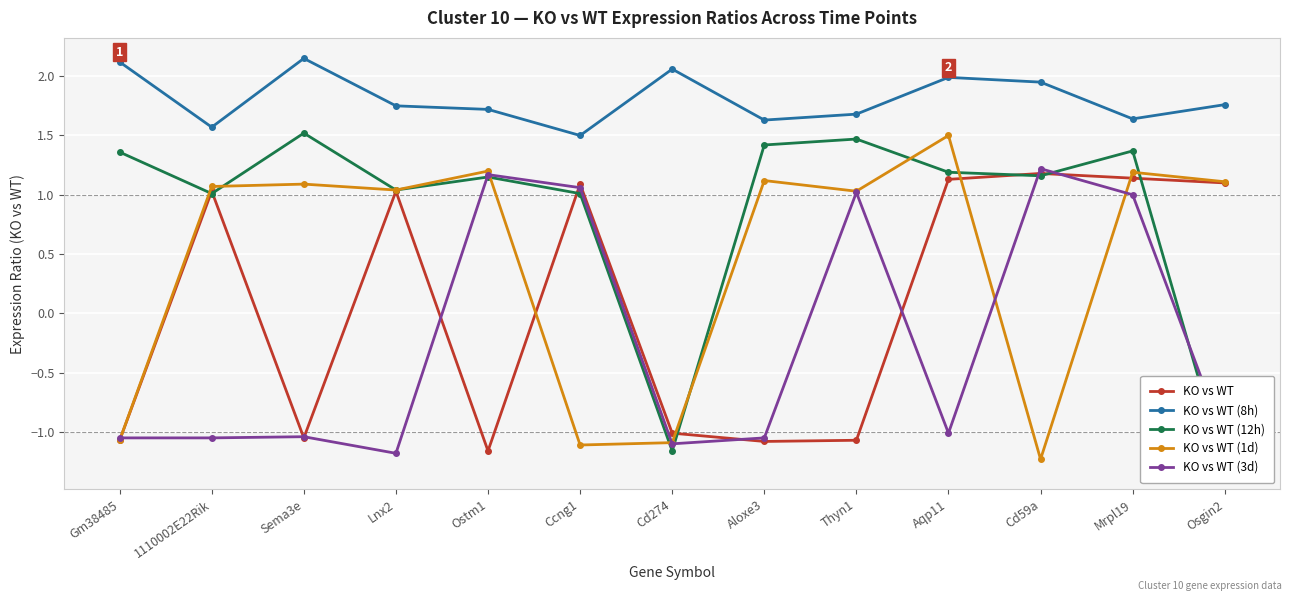

What is the value of the KO vs WT (1d) point at the 13th from the left?

1.1